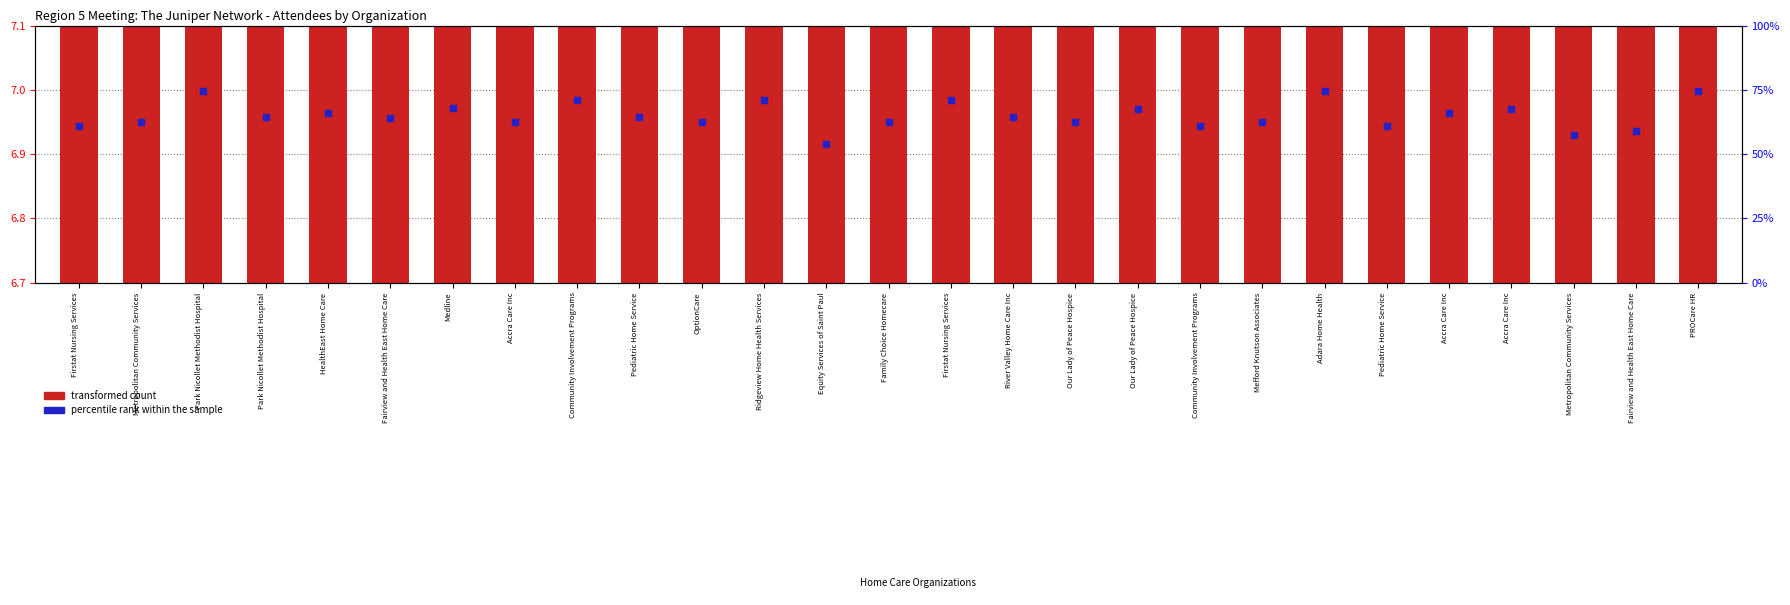

At how many categories does at least one series exceed 6?

27